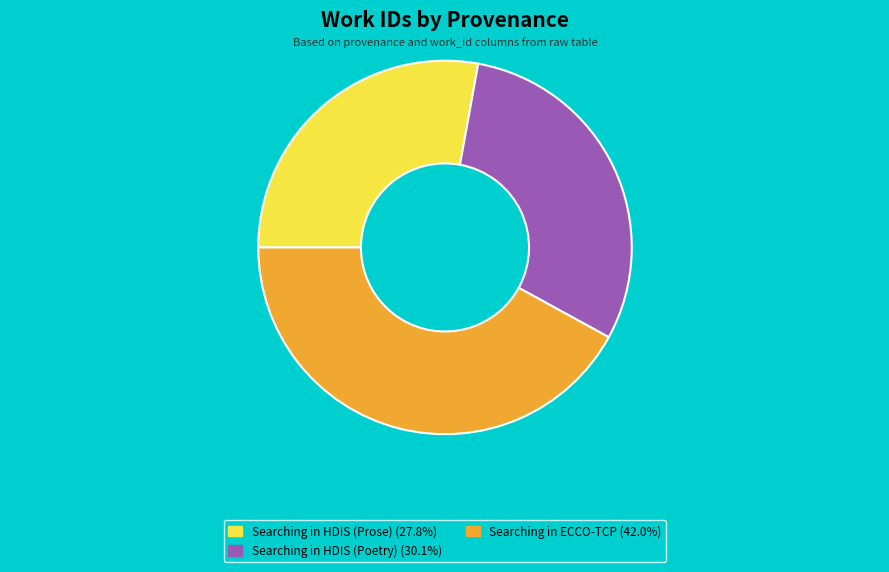

Is there a majority slice in this chart?

No